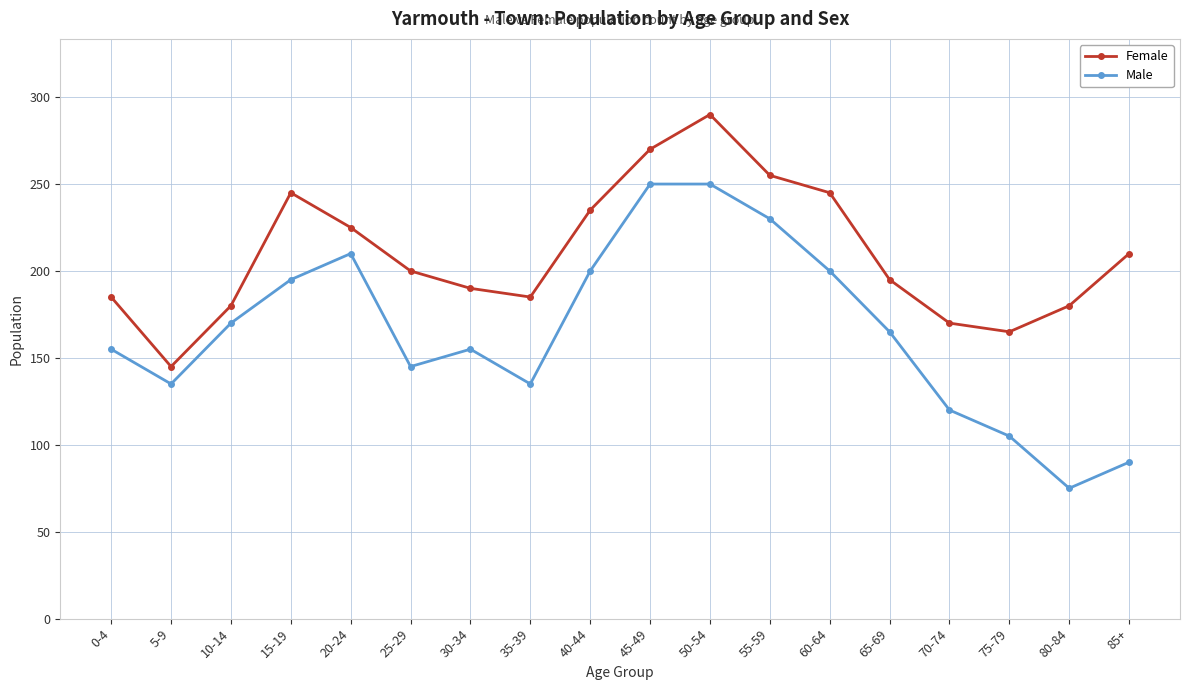

What is the difference between the highest and lowest values at 70-74?

50